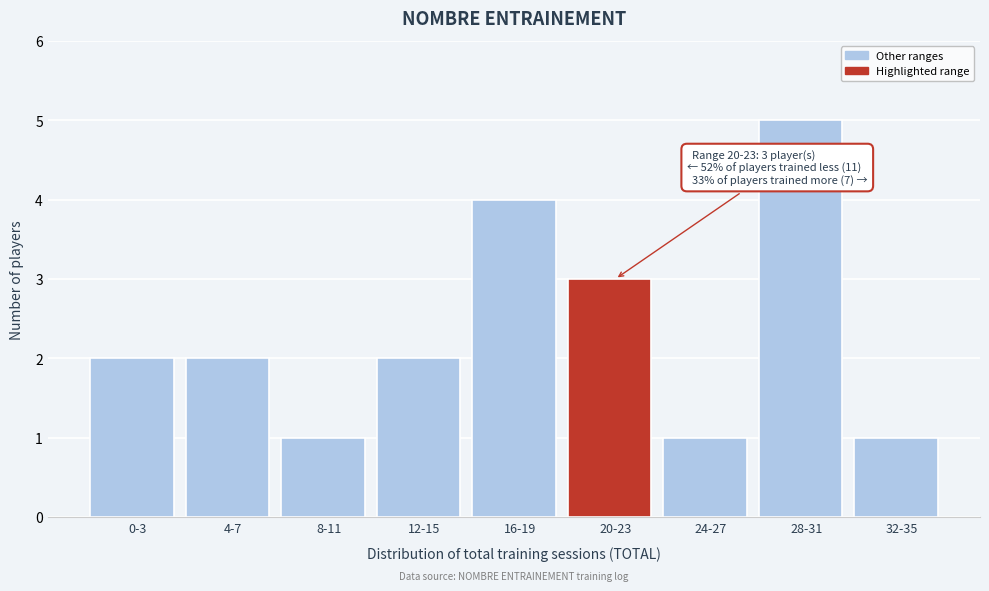

Reading left to right, transcribe all the data shown in this chart.

0-3=2	4-7=2	8-11=1	12-15=2	16-19=4	20-23=3	24-27=1	28-31=5	32-35=1